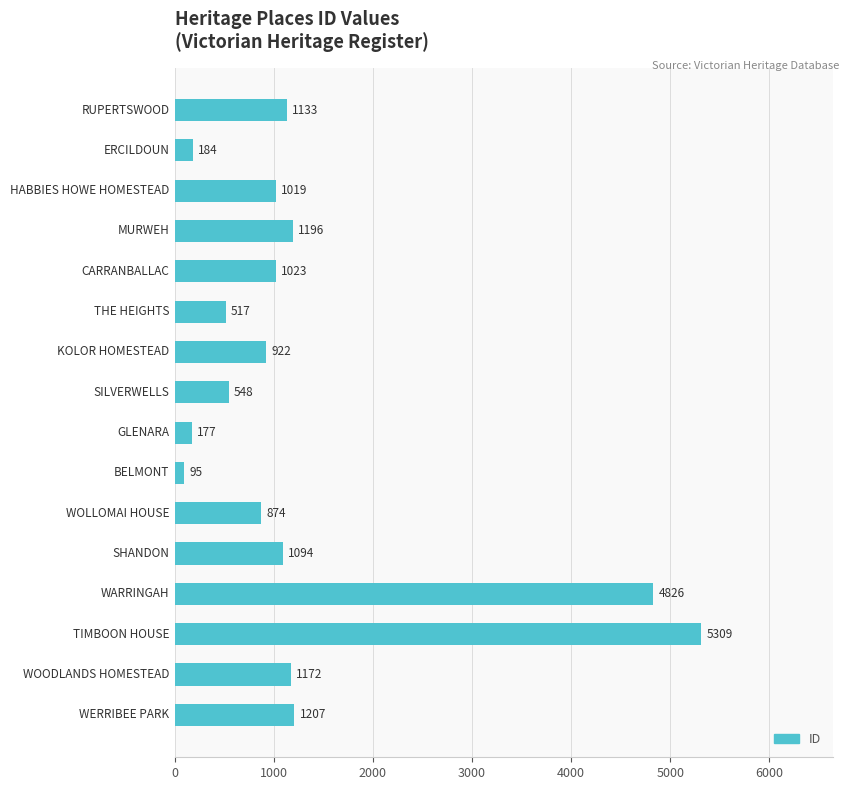

What is the value of the 3rd bar from the top?

1019